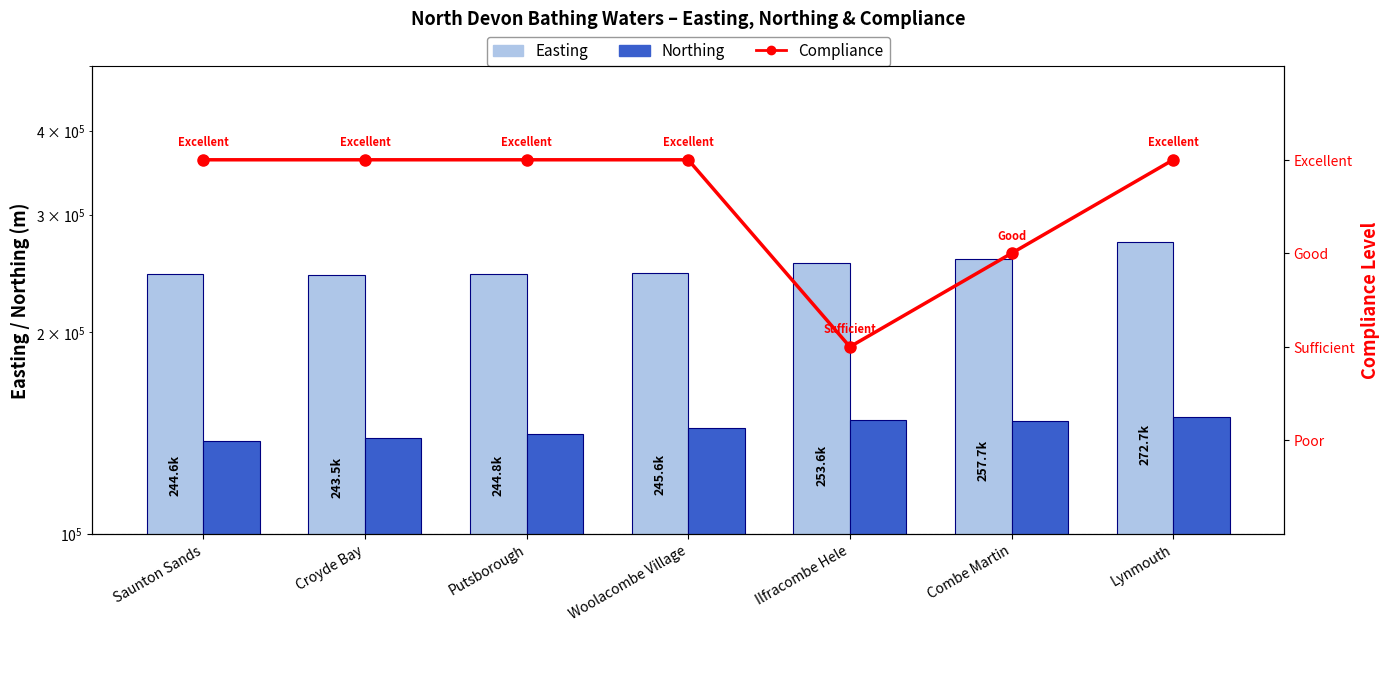

The value of Easting at Ilfracombe Hele is 253602. True or false?

True